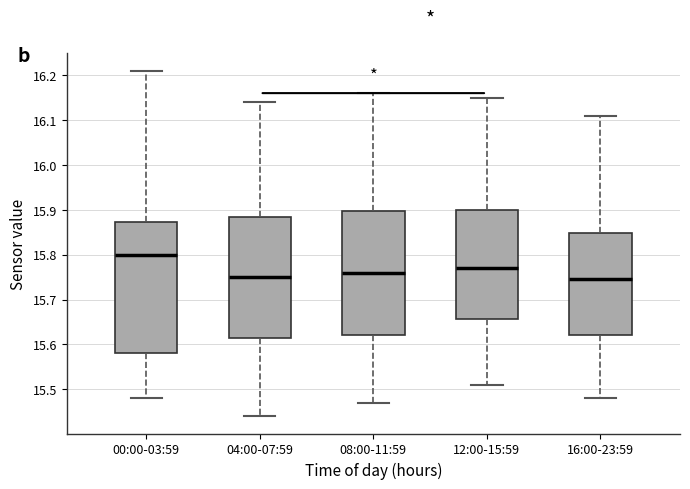

Reading left to right, transcribe this box plot: for each box, give where its median line is, the range the box spans, and where its two whiskers end, as read against the y-axis. The values are not printed on the chart, so give them approximately, as read against the axis.

00:00-03:59: median 15.80, box 15.58 to 15.87, whiskers 15.48 to 16.21
04:00-07:59: median 15.75, box 15.62 to 15.89, whiskers 15.44 to 16.14
08:00-11:59: median 15.76, box 15.62 to 15.90, whiskers 15.47 to 16.16
12:00-15:59: median 15.77, box 15.66 to 15.90, whiskers 15.51 to 16.15
16:00-23:59: median 15.75, box 15.62 to 15.85, whiskers 15.48 to 16.11